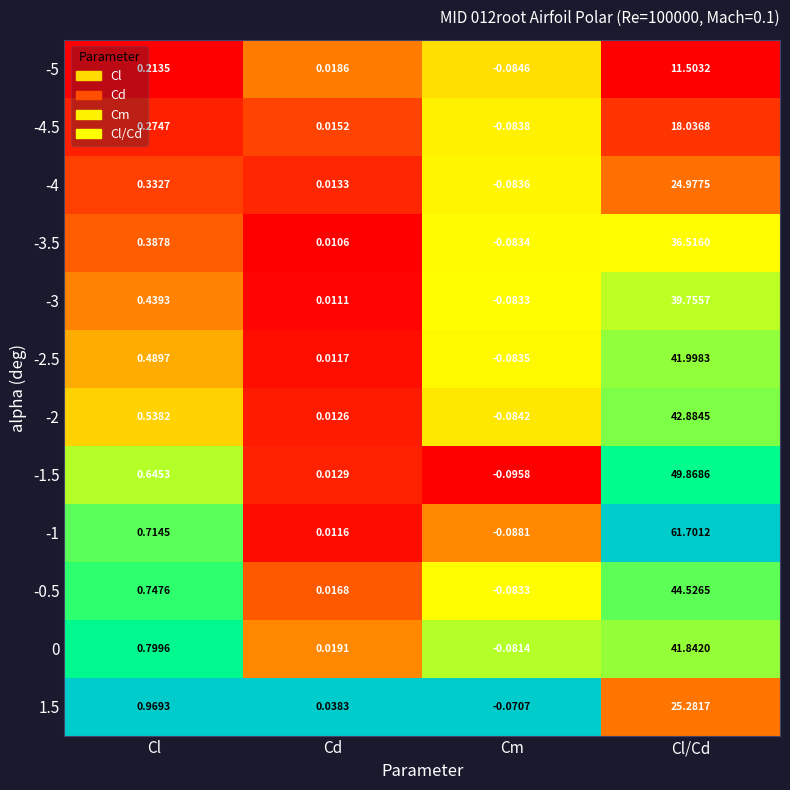

List the labels in order of -0.5 value, largest first.

Cl/Cd, Cl, Cd, Cm